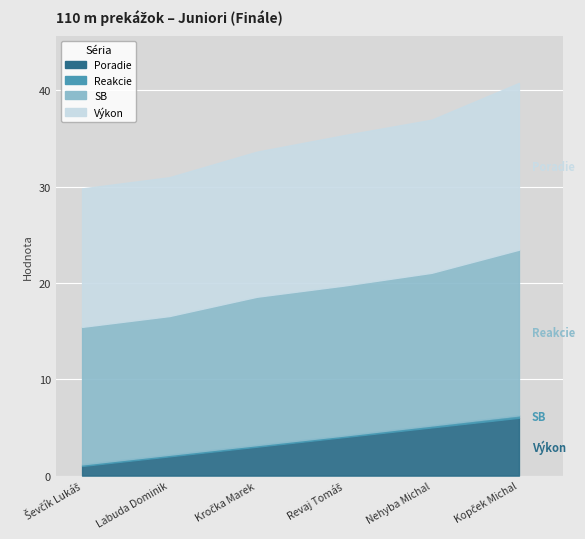

What is the label of the 1st point from the right?

Kopček Michal